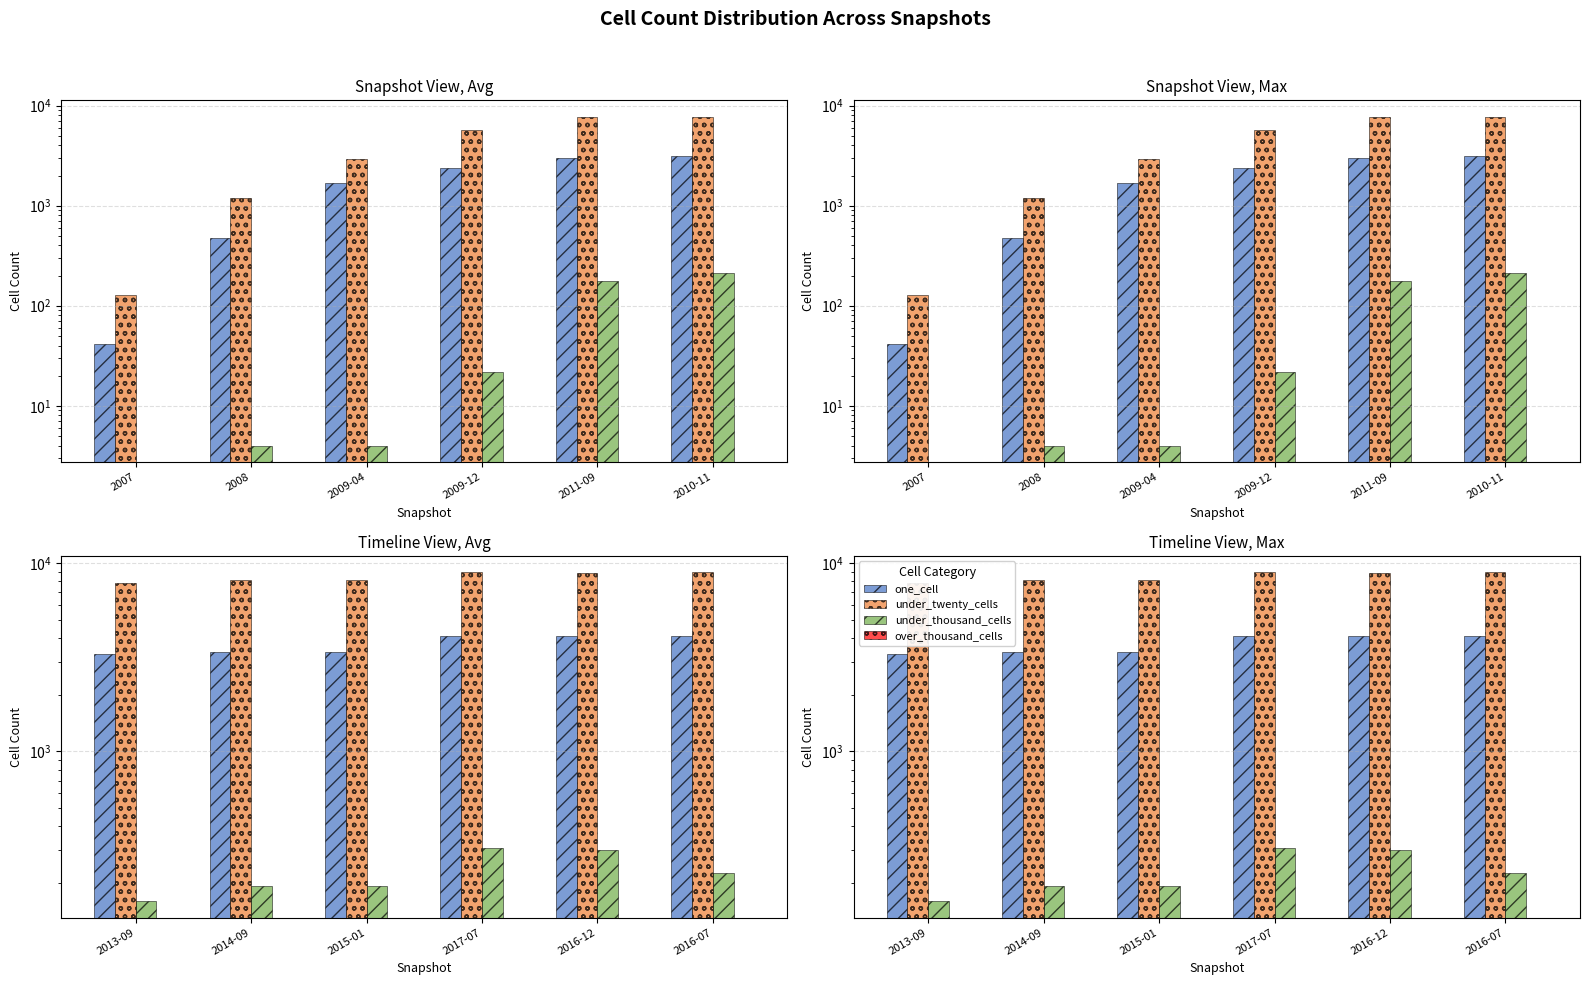

Which series changed the most between 2014-09 and 2015-01?

one_cell